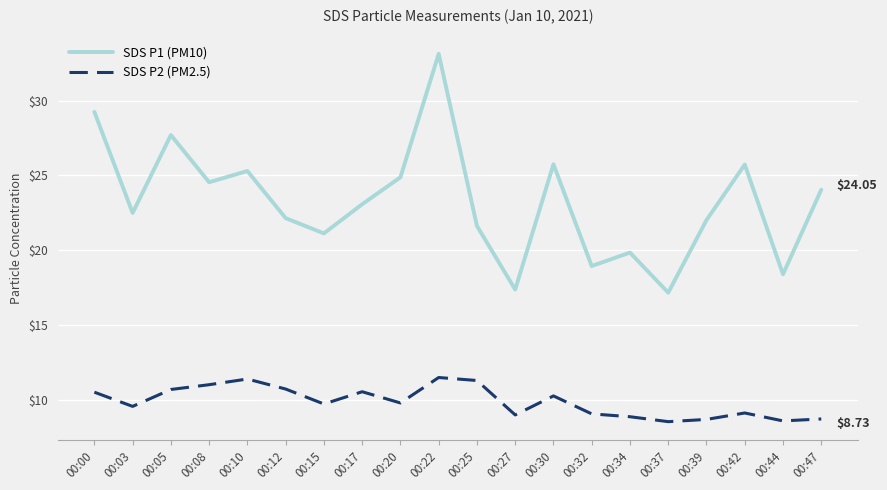

True or false: SDS P1 (PM10) and SDS P2 (PM2.5) cross at least once.

False